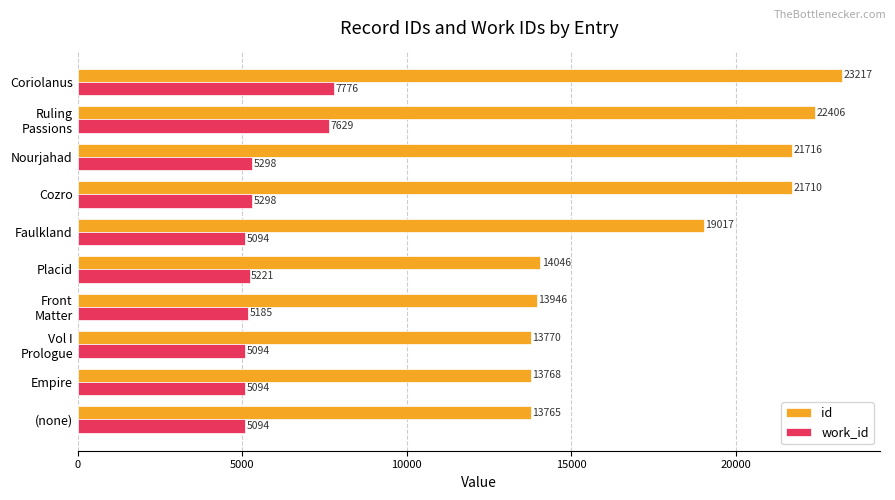

Which series has the widest spread of values?

id